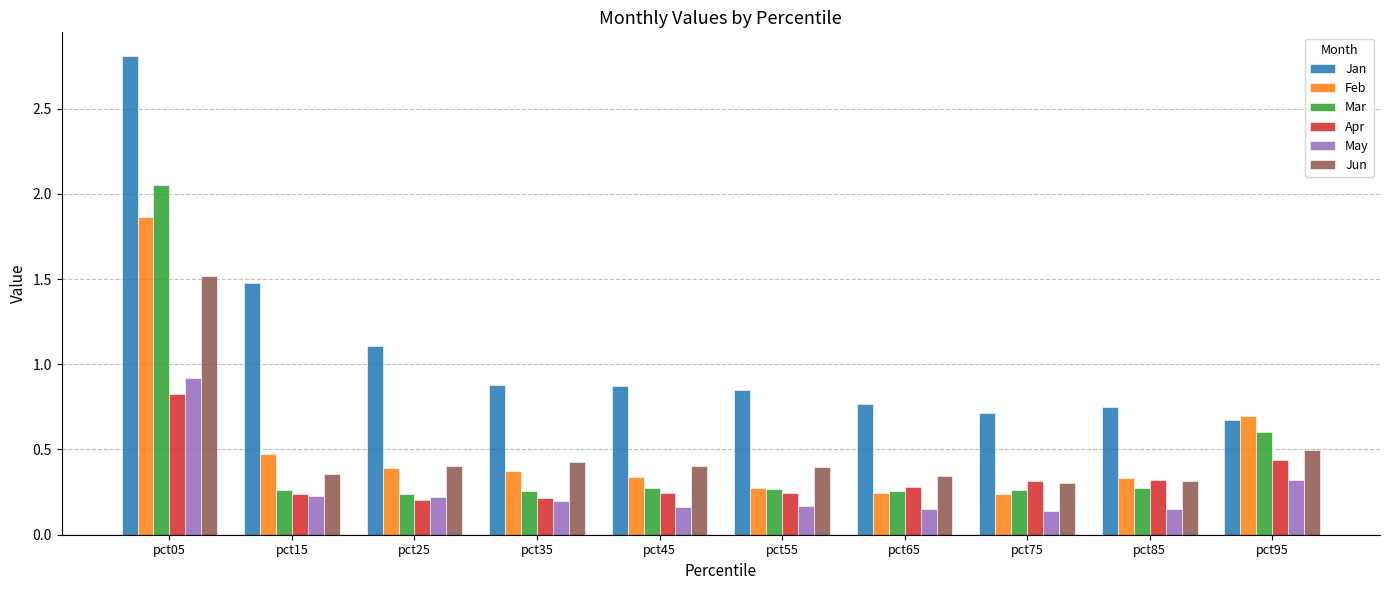

What is the difference between the highest and lowest values at pct85?

0.6